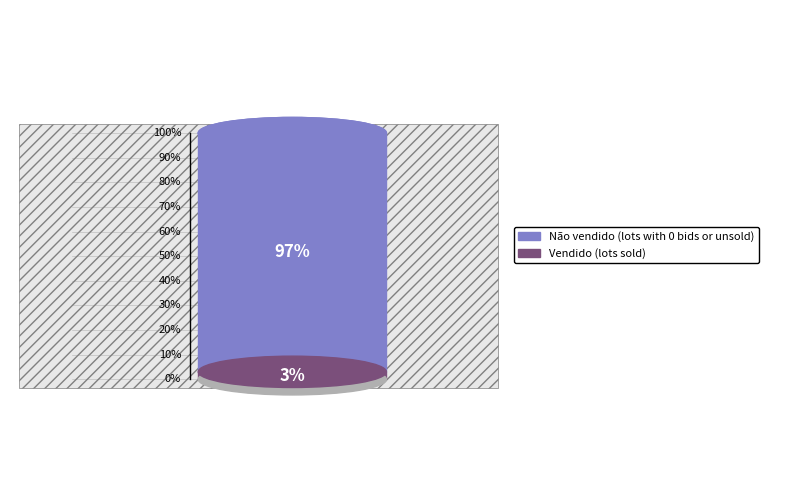

What is the largest slice in the pie chart?

Não vendido